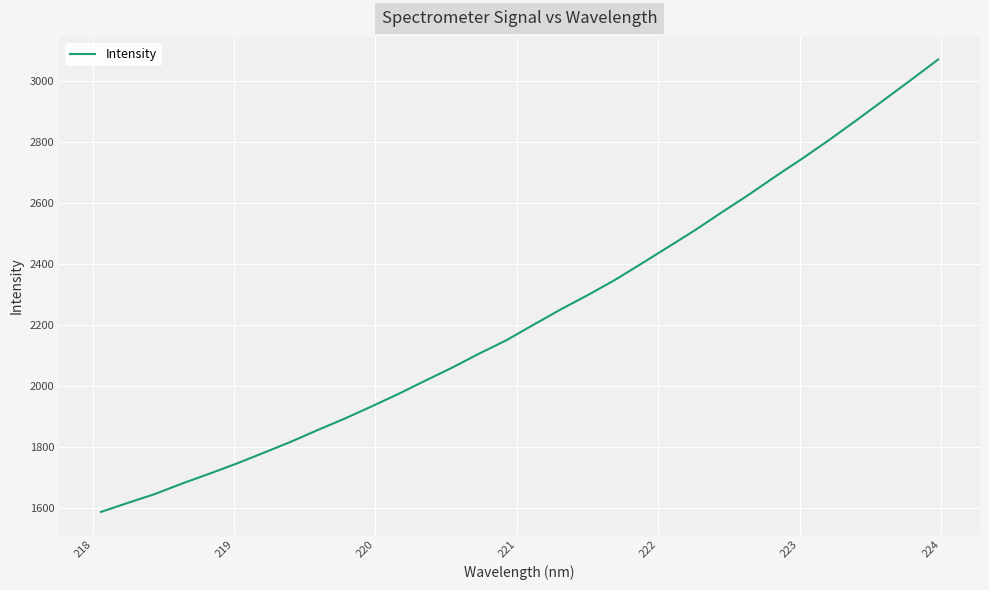

What is the difference between the maximum and minimum values?

1485.8